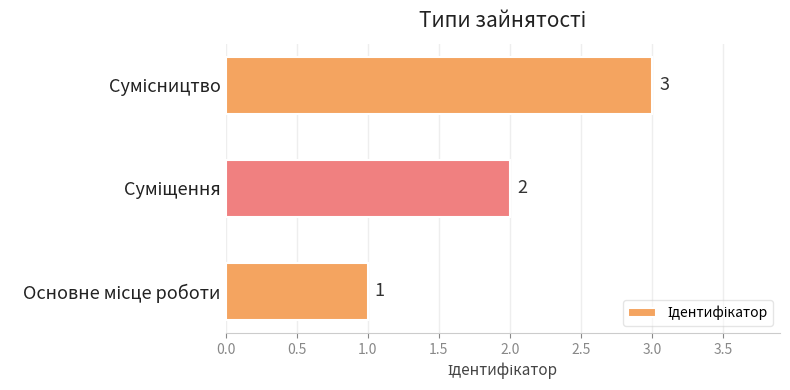

How many categories are shown in the chart?

3